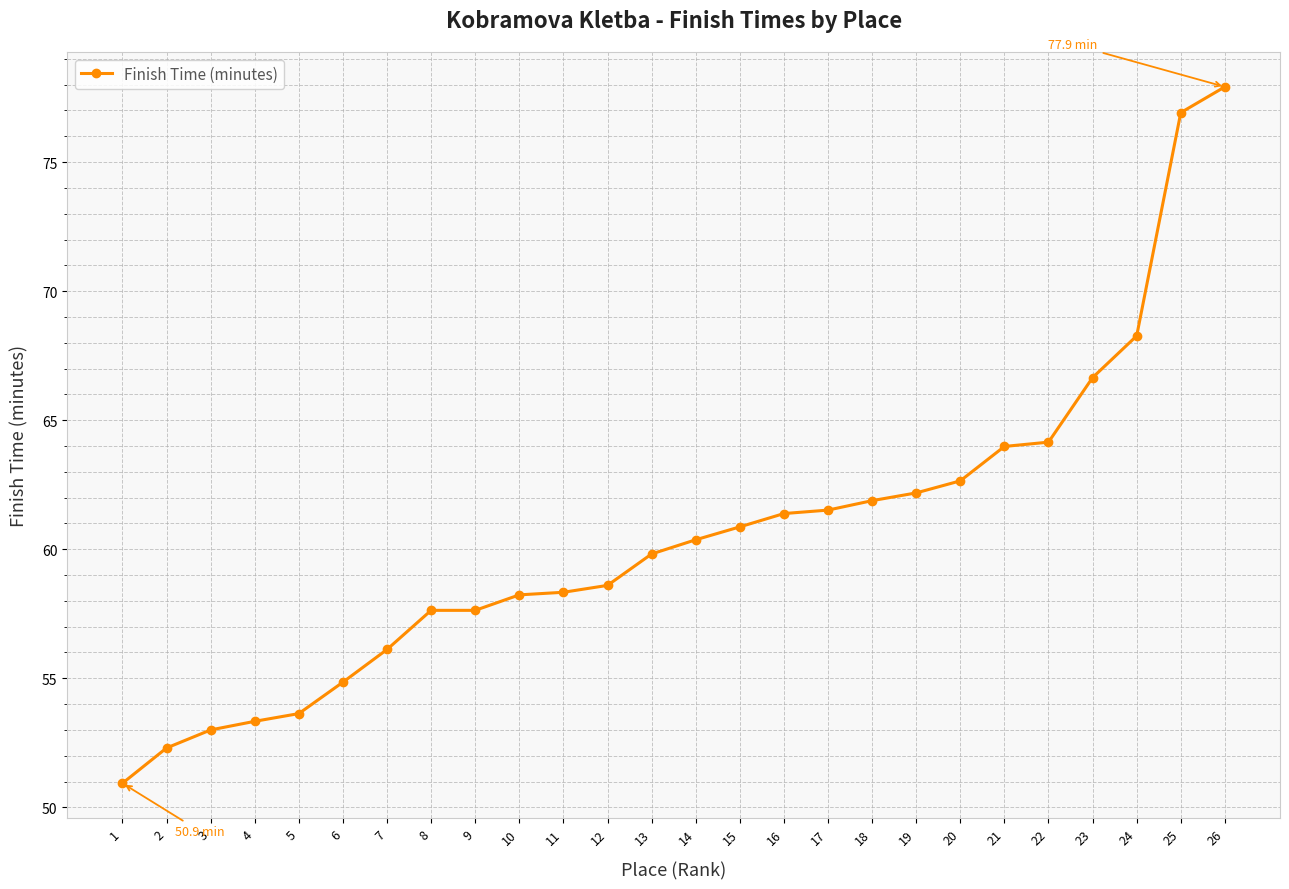

Does the chart display data point markers on the line(s)?

Yes